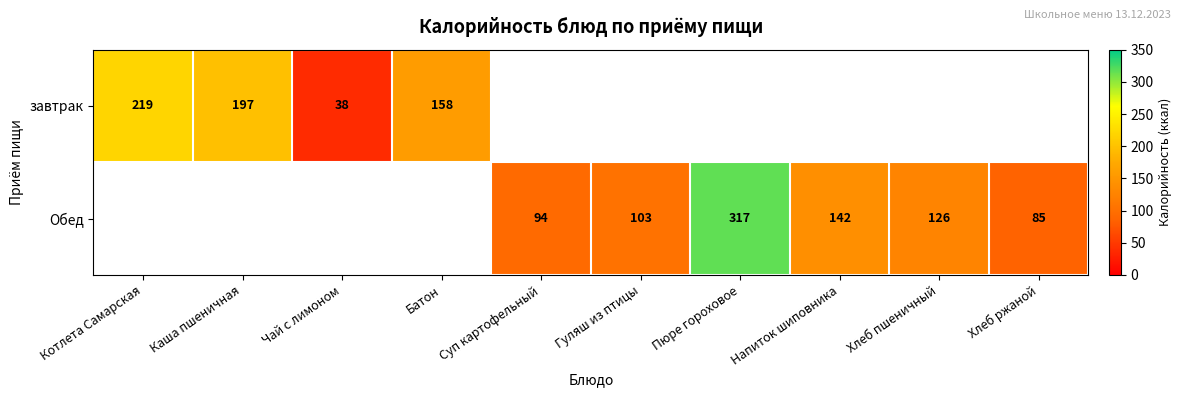

The Обед series shows 222 at Хлеб пшеничный. True or false?

False